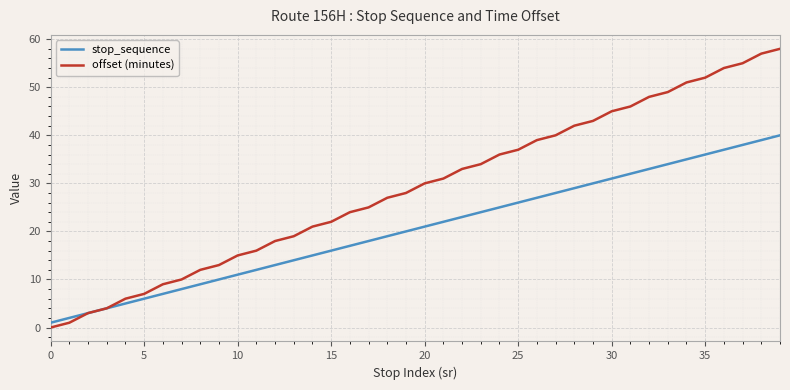

Which series has the largest total across all categories?

offset (minutes)